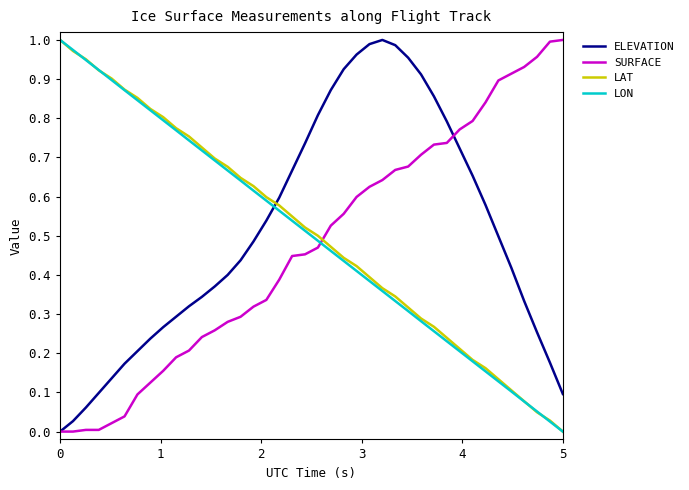

After their last crossing, which series has the higher values: SURFACE or LAT?

SURFACE